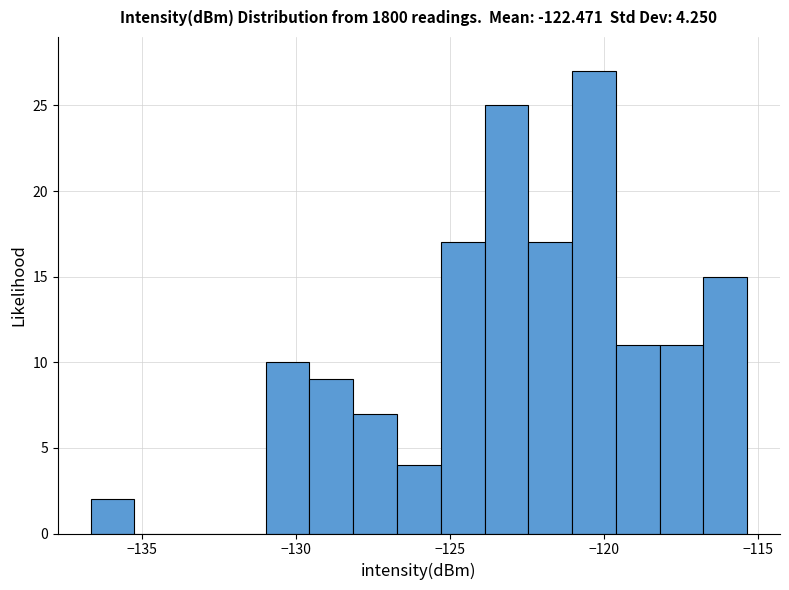

Around what value on the x-axis is the tallest bar? Give the approximate position of its centre, as read against the axis.

-120.5